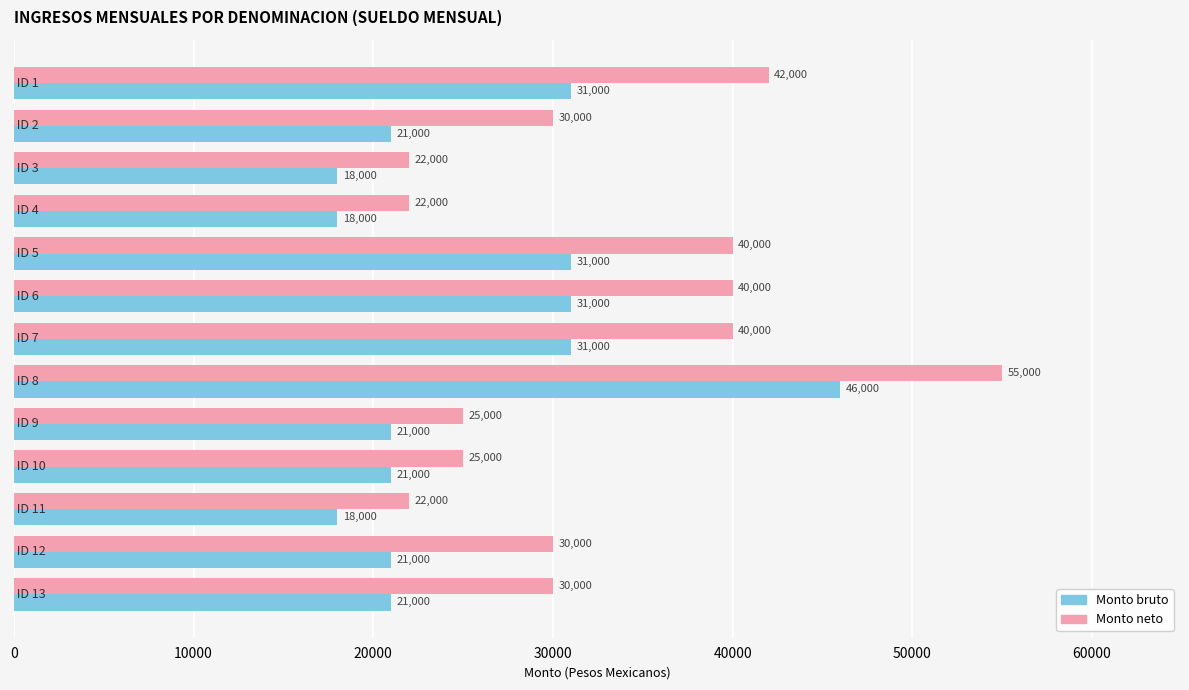

What is the greatest value displayed?

55000